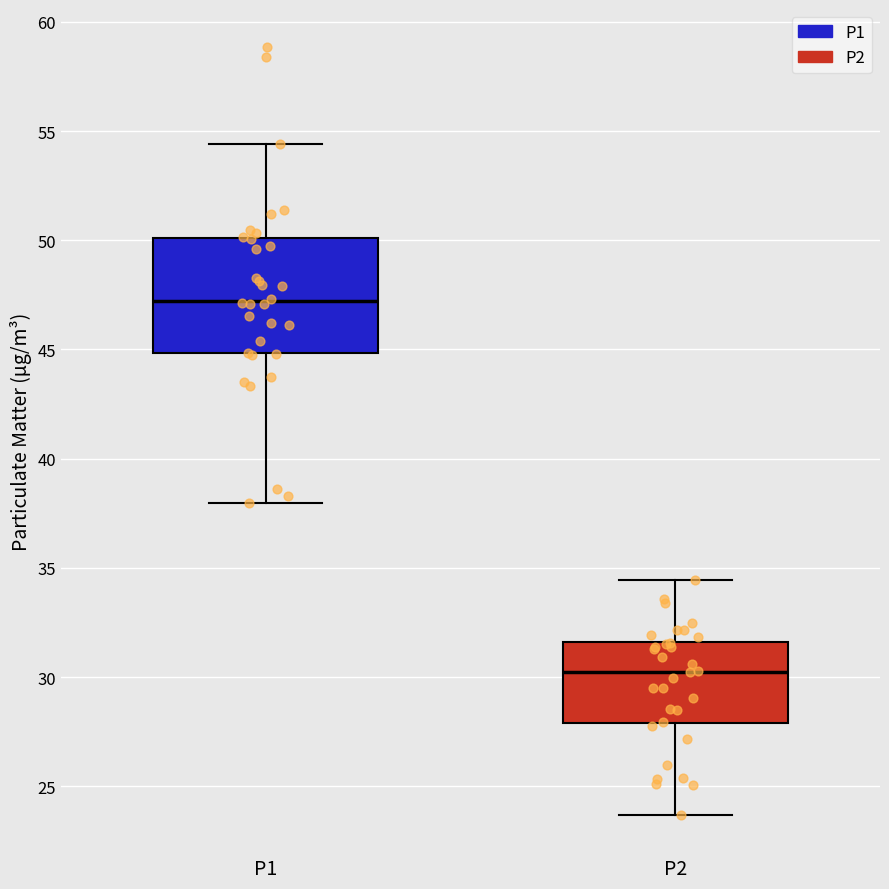

Which box has the lowest median line?

P2